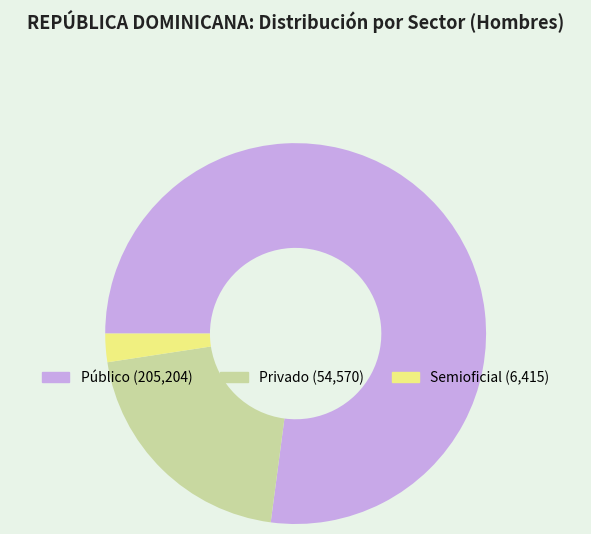

Which category has the smallest portion of the pie?

Semioficial